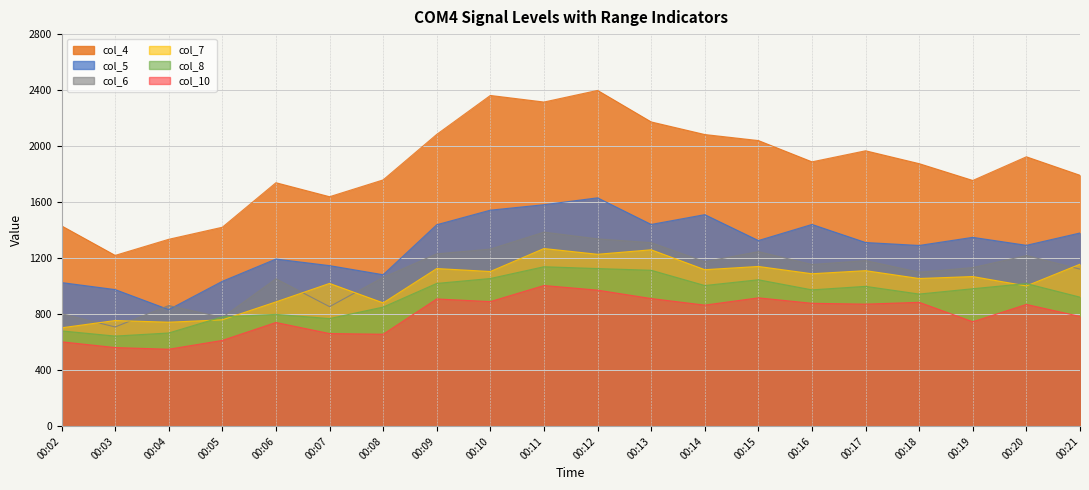

True or false: col_8 and col_5 cross at least once.

False